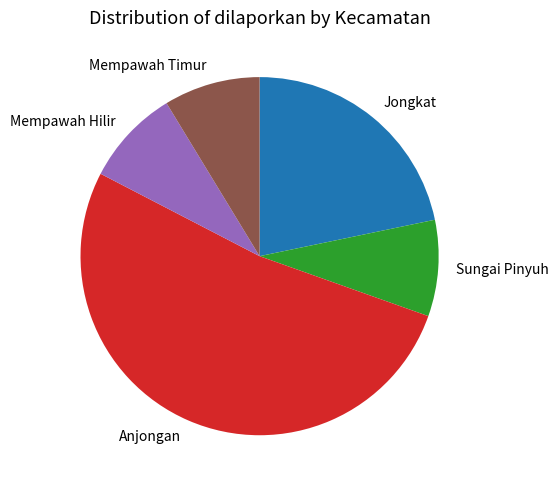

Count the number of slices in the pie.

5